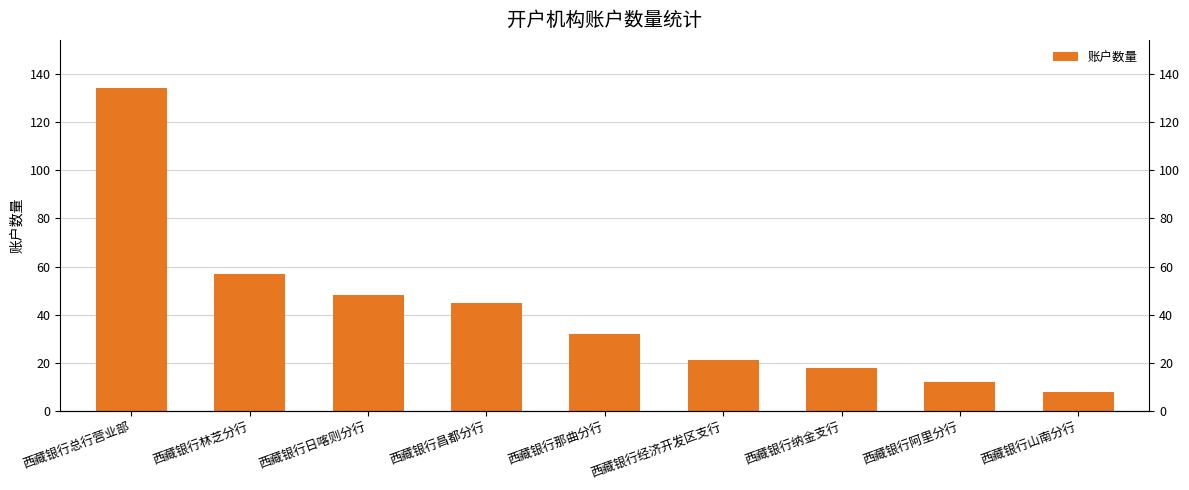

What is the label of the 1st bar from the left?

西藏银行总行营业部